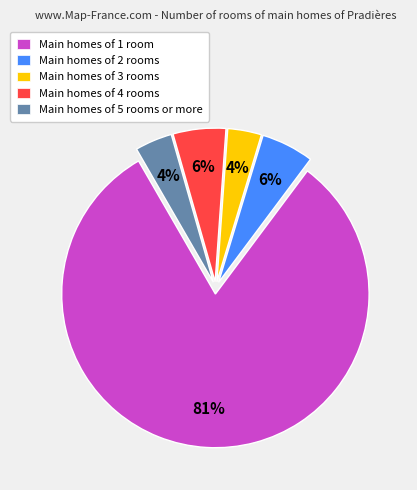

Count the number of slices in the pie.

5